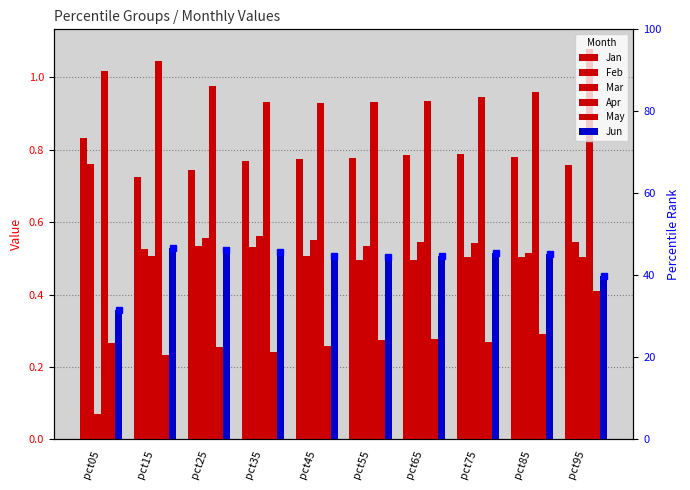

Which series has the largest total across all categories?

Apr